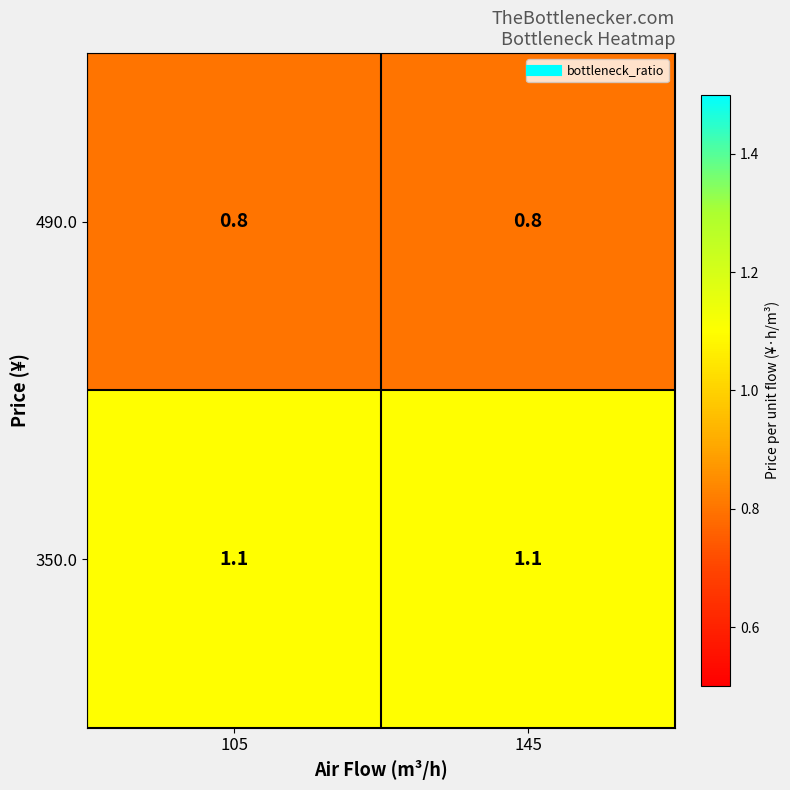

What is the spread (max minus min) of values at 105?

0.3